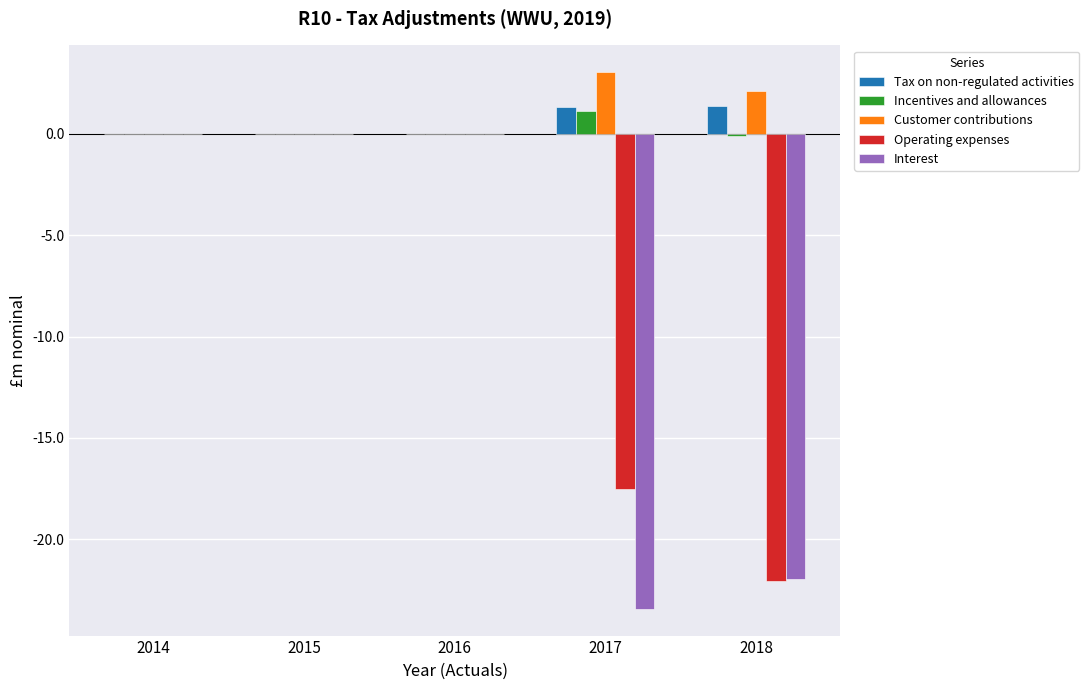

What is the sum of the Incentives and allowances values at 2014 and 2017?

1.1